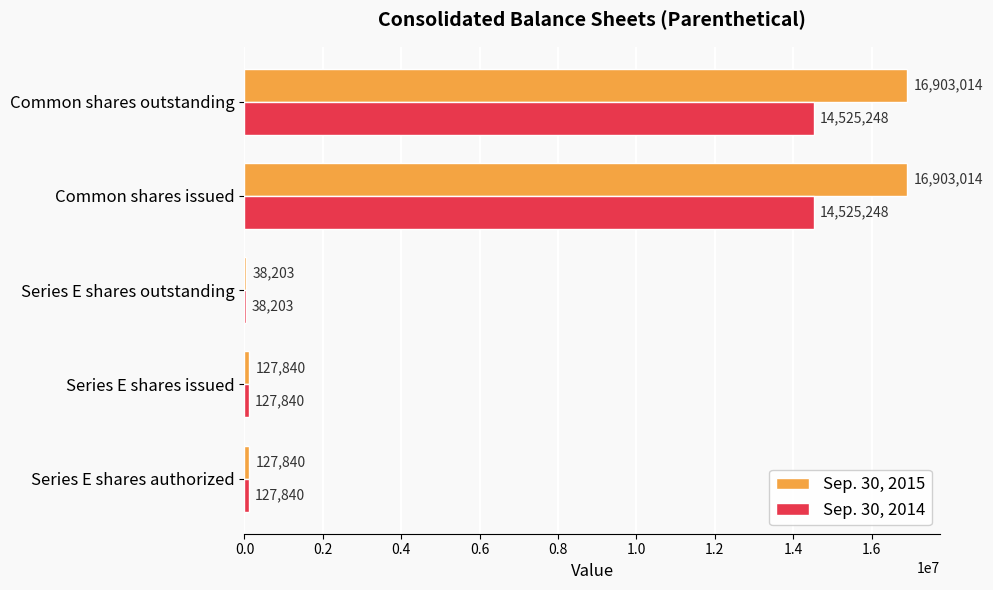

What is the sum of all Sep. 30, 2014 values?

29344379